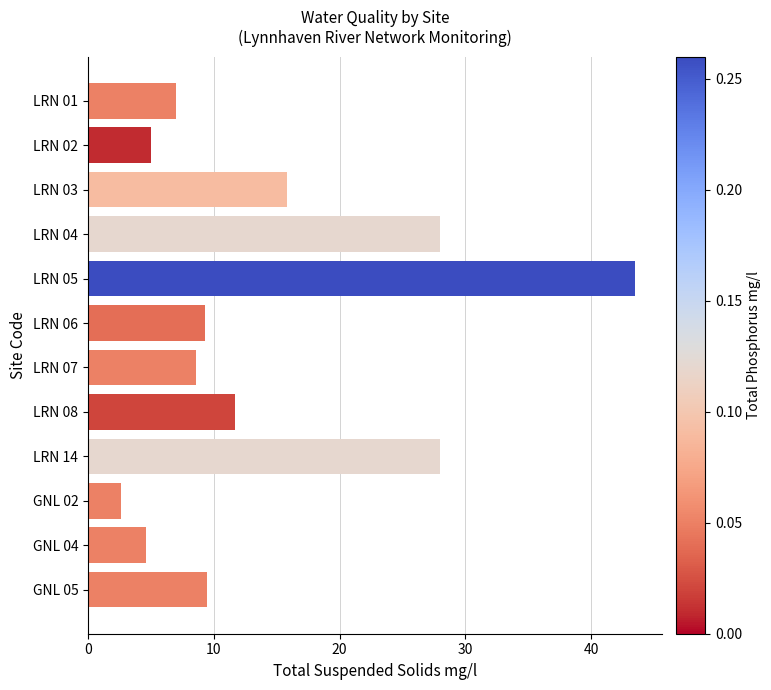

What is the value of the 5th bar from the top?

43.5